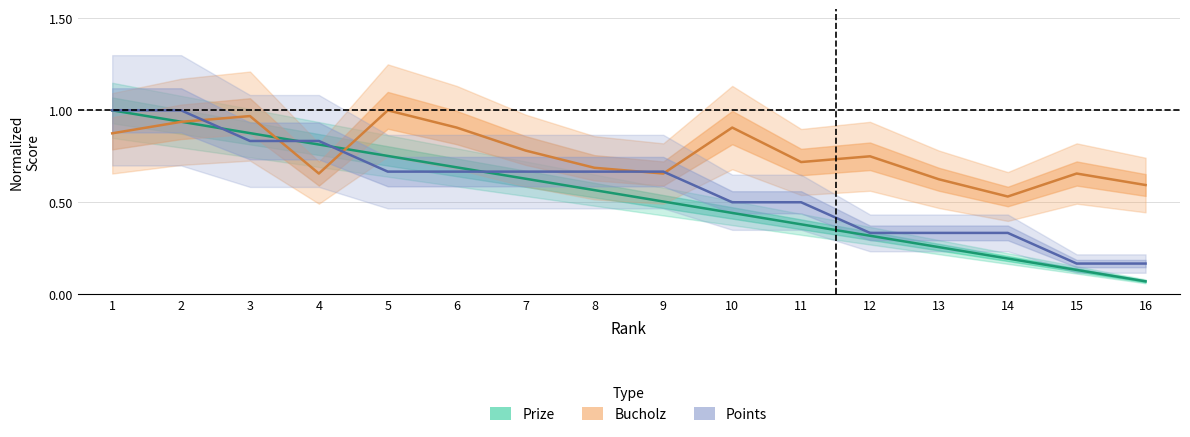

At how many categories does at least one series exceed 0?

16